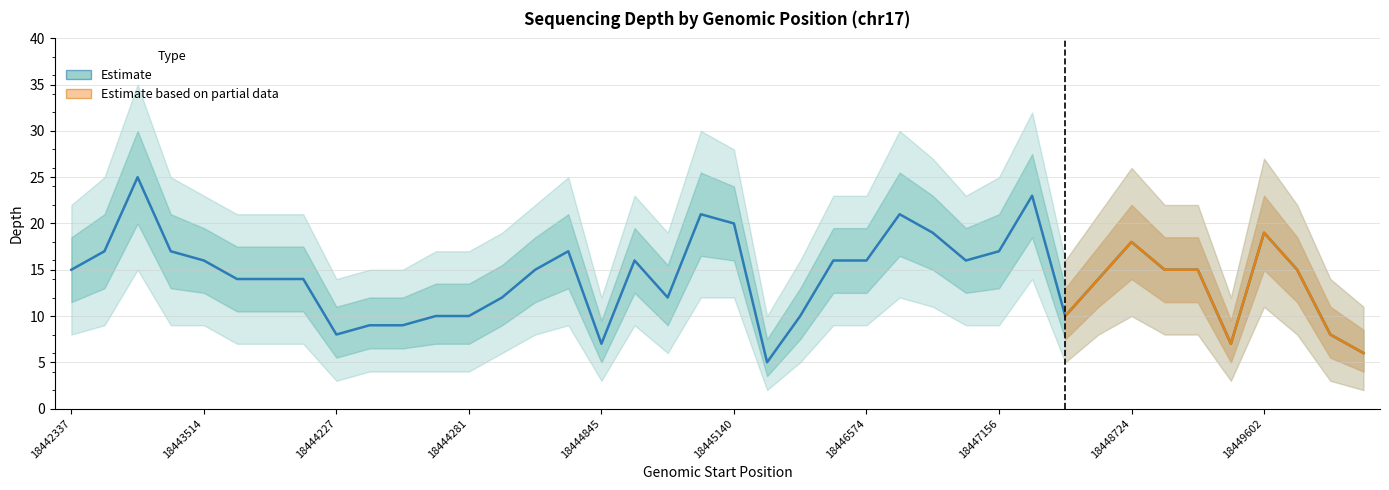

Reading right to left, extract all data points from this chart.

depth: 18451252=6	18450539=8	18449630=15	18449602=19	18449199=7	18448899=15	18448793=15	18448724=18	18447671=14	18447493=10	18447239=23	18447156=17	18447072=16	18446984=19	18446758=21	18446574=16	18446278=16	18445369=10	18445950=5	18445140=20	18445110=21	18444284=12	18446241=16	18444845=7	18444313=17	18444301=15	18444288=12	18444281=10	18444280=10	18444265=9	18444237=9	18444227=8	18443554=14	18443543=14	18443534=14	18443514=16	18443498=17	18442483=25	18442439=17	18442337=15
depth_upper: 18451252=11	18450539=14	18449630=22	18449602=27	18449199=12	18448899=22	18448793=22	18448724=26	18447671=21	18447493=16	18447239=32	18447156=25	18447072=23	18446984=27	18446758=30	18446574=23	18446278=23	18445369=16	18445950=10	18445140=28	18445110=30	18444284=19	18446241=23	18444845=12	18444313=25	18444301=22	18444288=19	18444281=17	18444280=17	18444265=15	18444237=15	18444227=14	18443554=21	18443543=21	18443534=21	18443514=23	18443498=25	18442483=35	18442439=25	18442337=22
depth_lower: 18451252=2	18450539=3	18449630=8	18449602=11	18449199=3	18448899=8	18448793=8	18448724=10	18447671=8	18447493=5	18447239=14	18447156=9	18447072=9	18446984=11	18446758=12	18446574=9	18446278=9	18445369=5	18445950=2	18445140=12	18445110=12	18444284=6	18446241=9	18444845=3	18444313=9	18444301=8	18444288=6	18444281=4	18444280=4	18444265=4	18444237=4	18444227=3	18443554=7	18443543=7	18443534=7	18443514=9	18443498=9	18442483=15	18442439=9	18442337=8